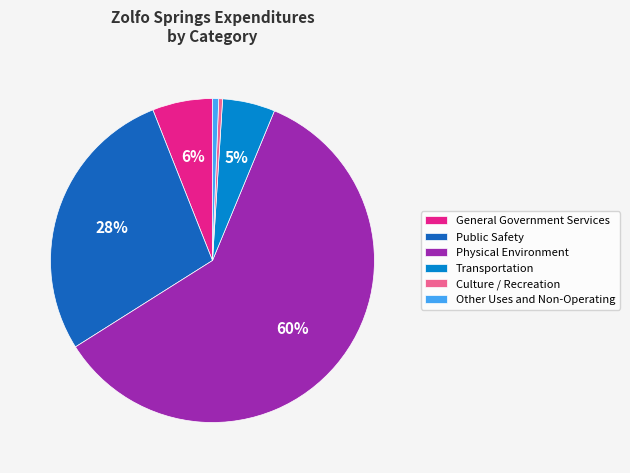

To the nearest percent, what portion does Physical Environment represent?

60%